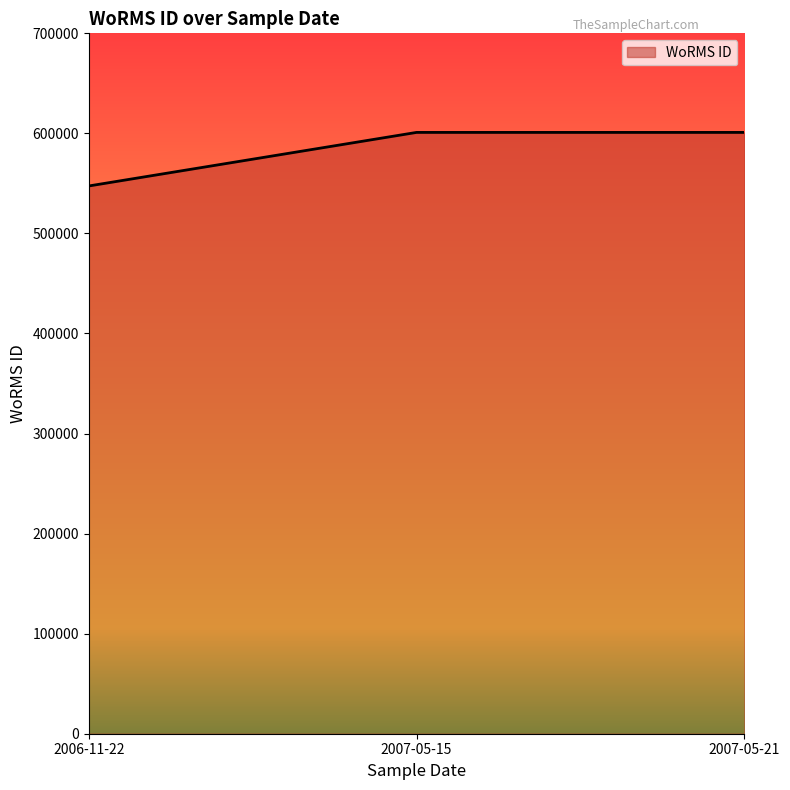

How many values are below 600979?

1